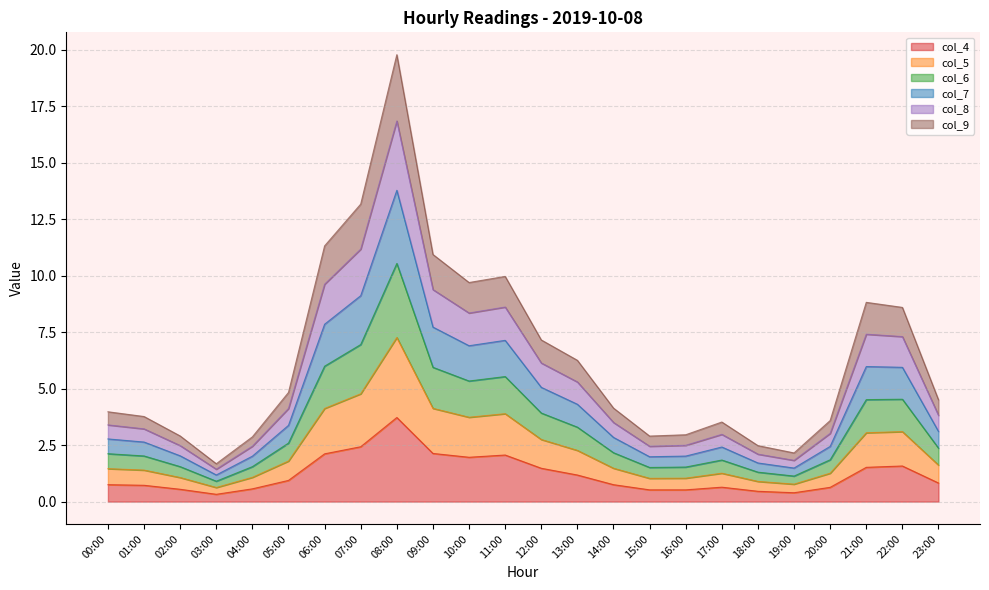

Does the chart have visible grid lines?

Yes